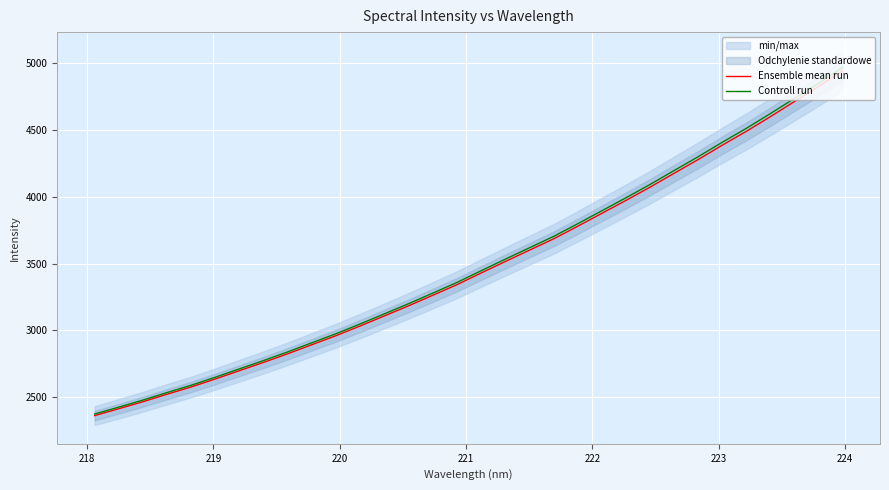

What is the maximum value shown in the chart?

4966.7